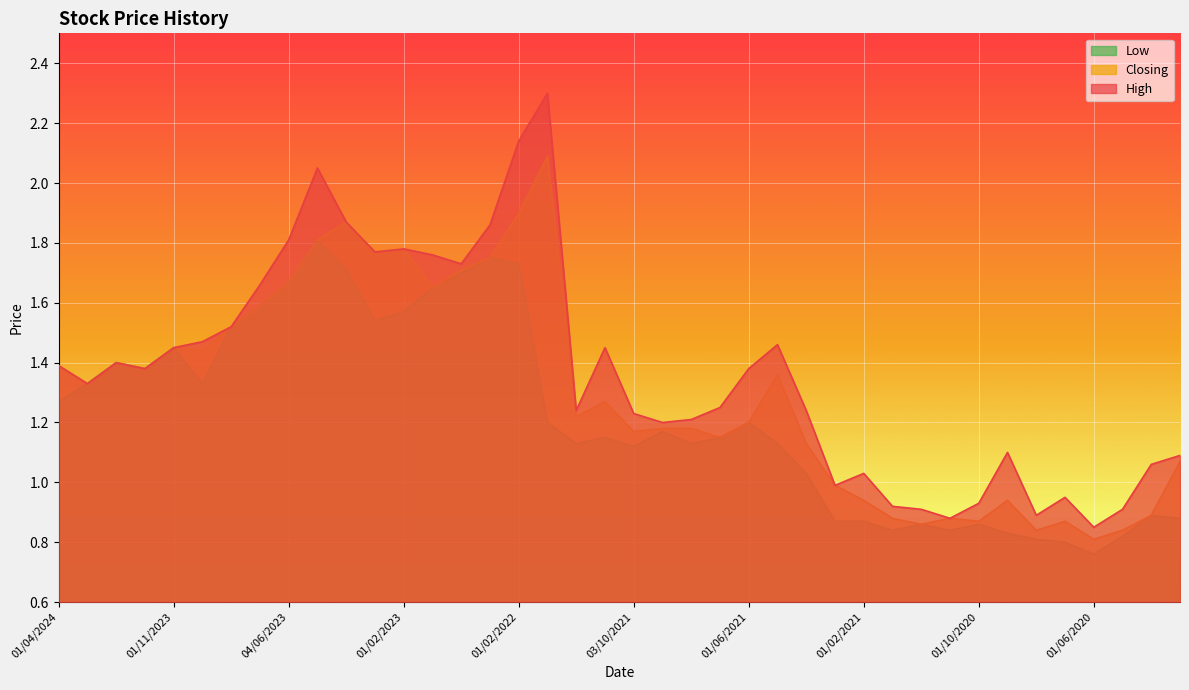

True or false: Low and Closing cross at least once.

False